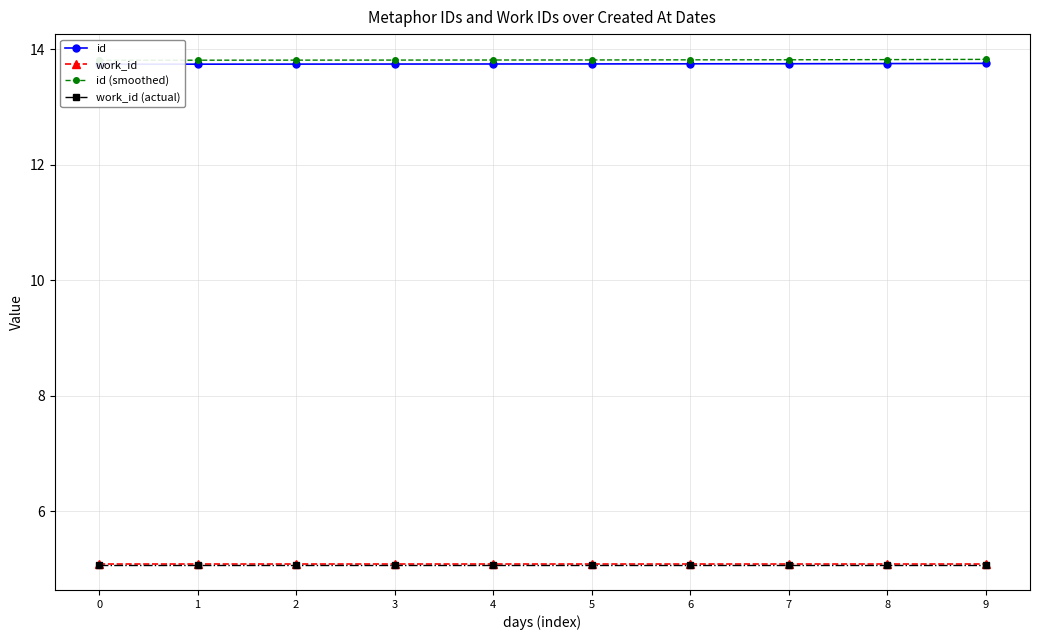

What value does the id series have at 5?

13.7